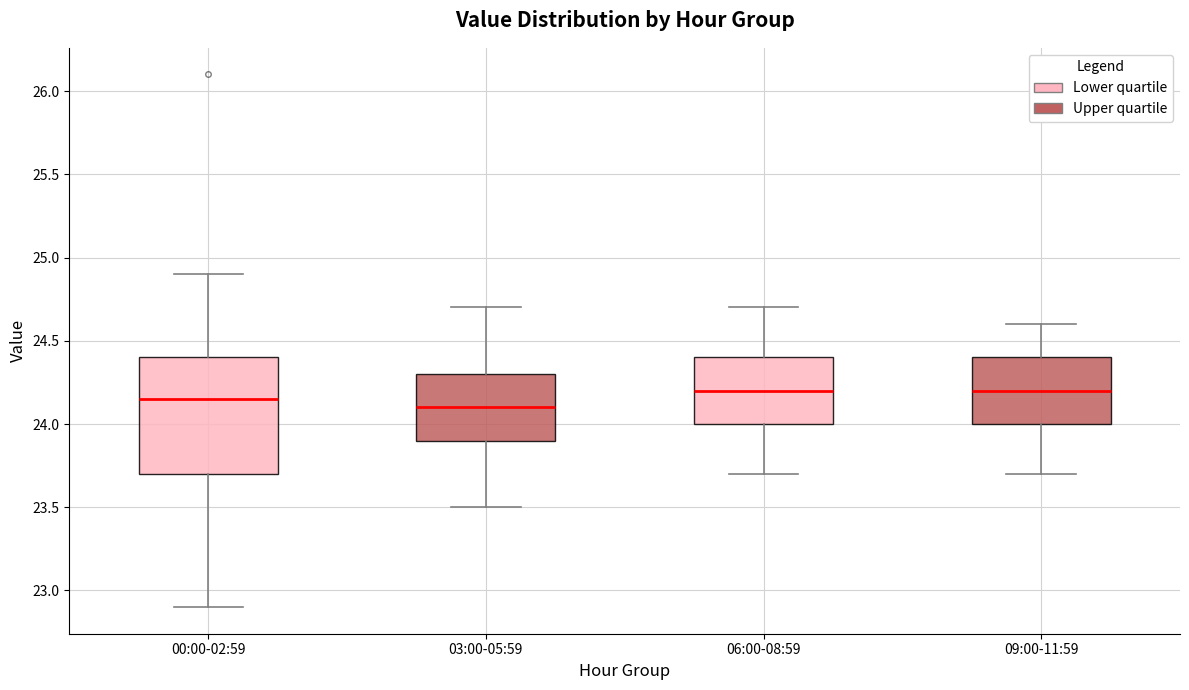

Where is the upper edge of the box for 06:00-08:59 on the y-axis? The values are not printed on the chart, so give them approximately, as read against the axis.

24.40